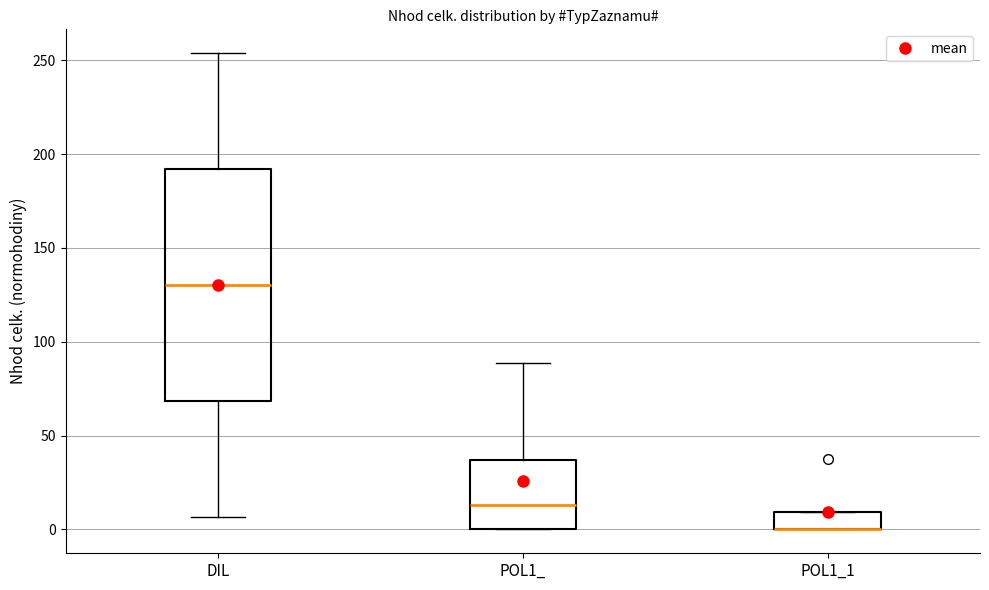

Comparing the boxes themselves (not the whiskers), which one is the tallest?

DIL